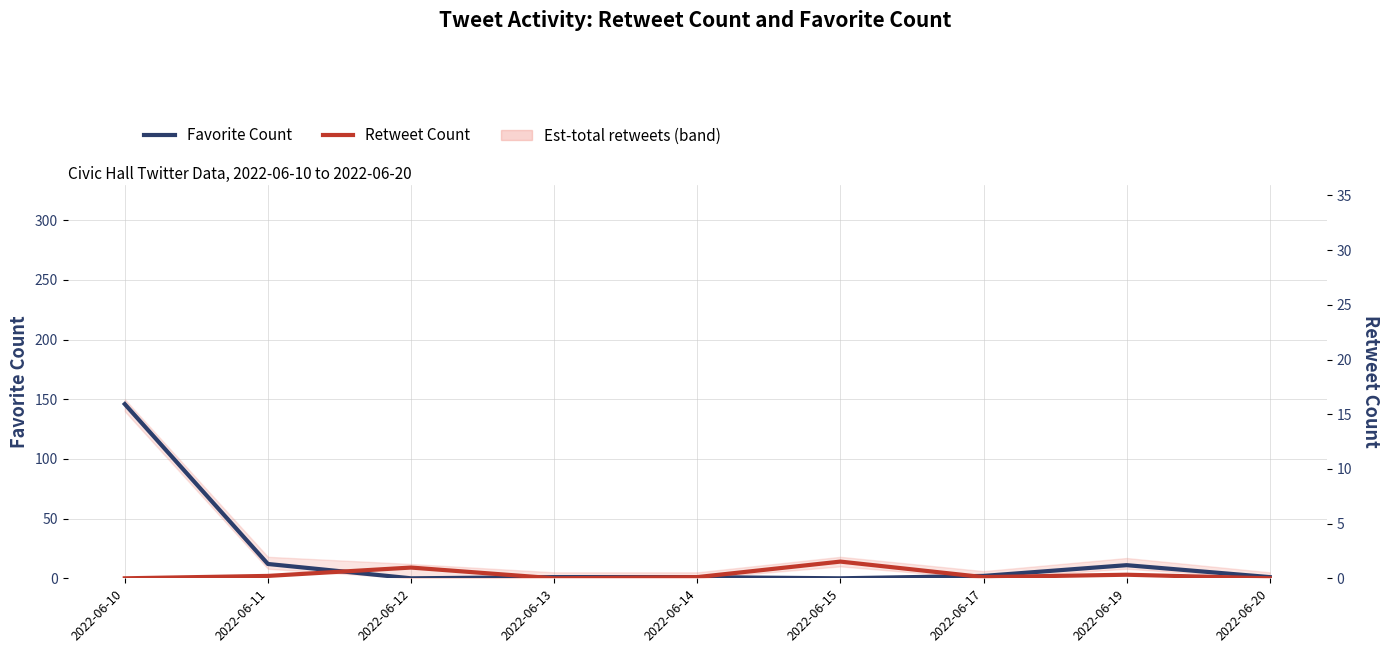

Is it true that Favorite Count equals 1 at 2022-06-20?

True